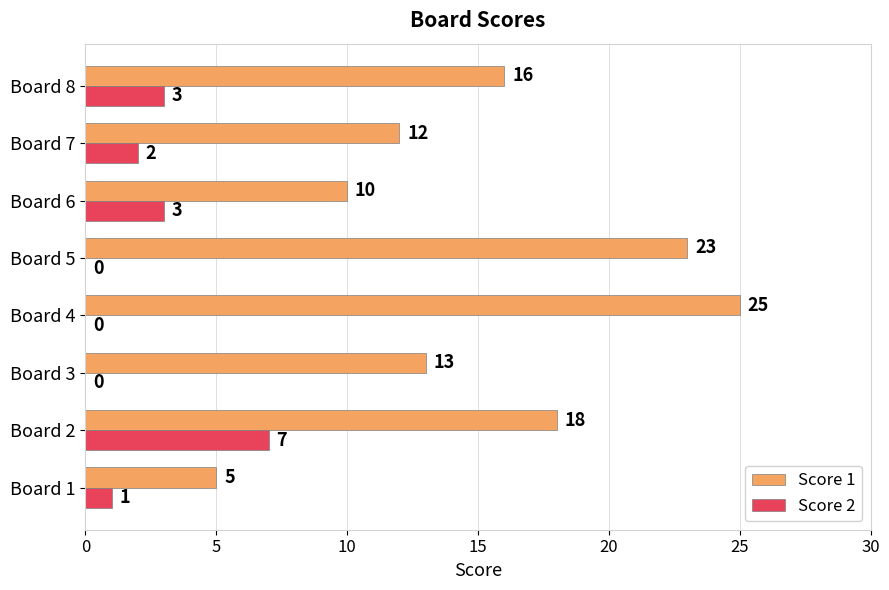

The Score 2 series shows 0 at Board 5. True or false?

True